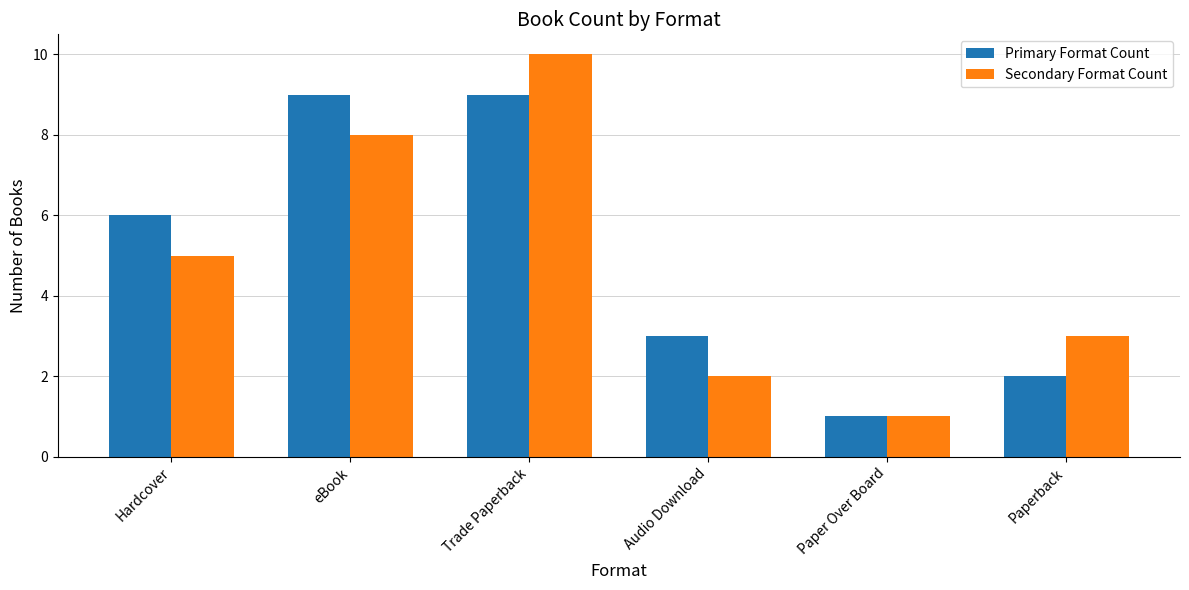

How many Secondary Format Count values are between 2 and 8?

4